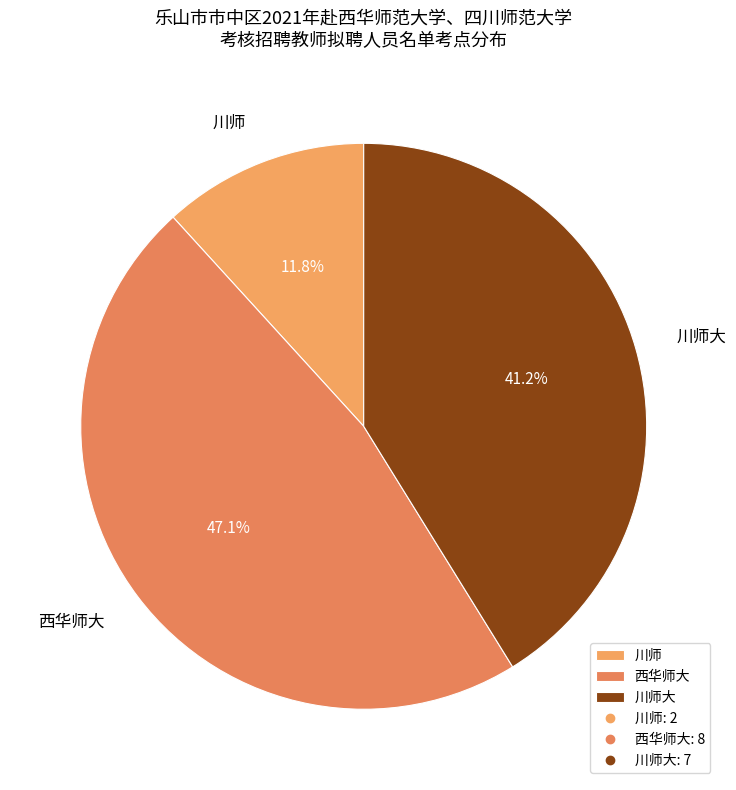

To the nearest percent, what is the combined percentage of 川师 and 西华师大?

59%